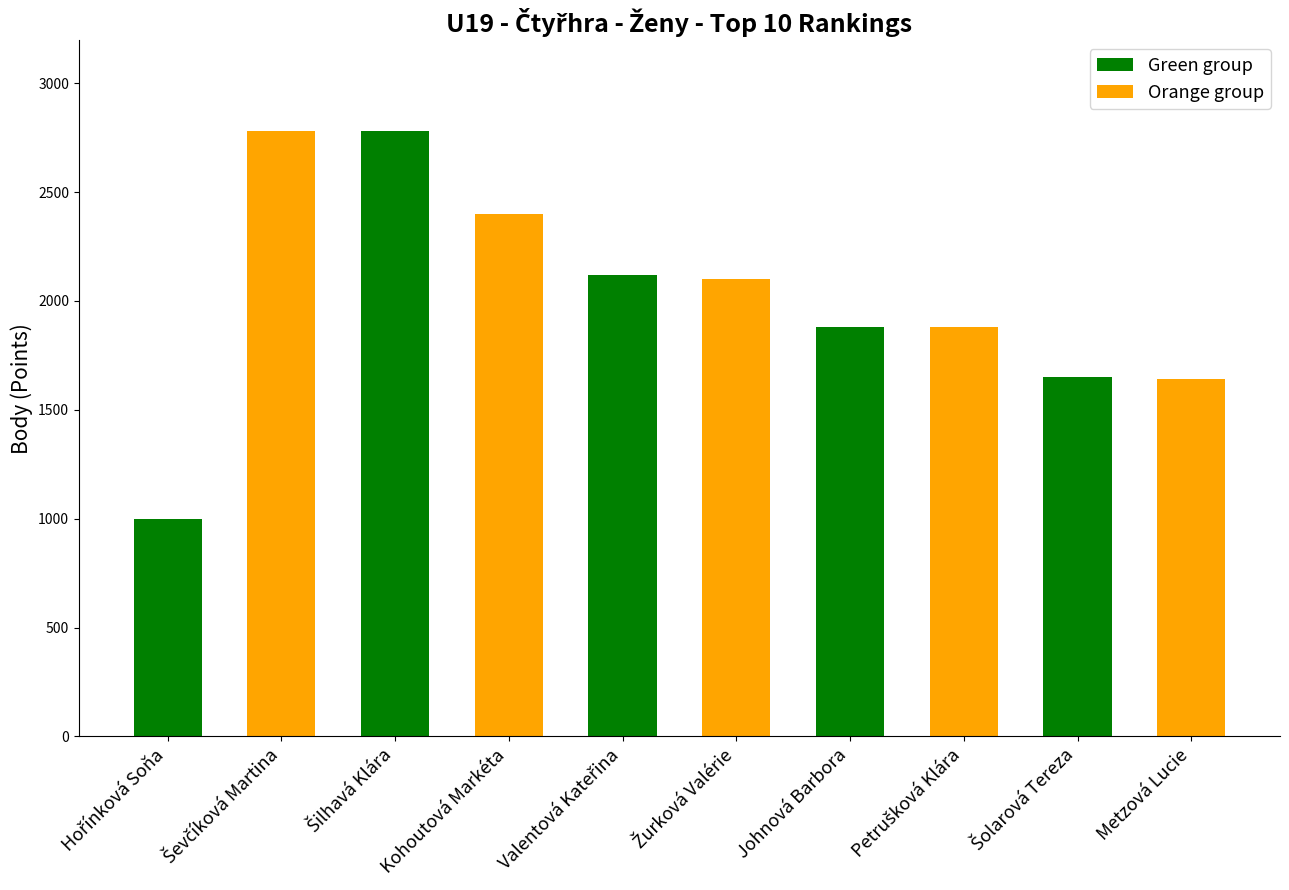

What is the value of the 7th bar from the left?

1880